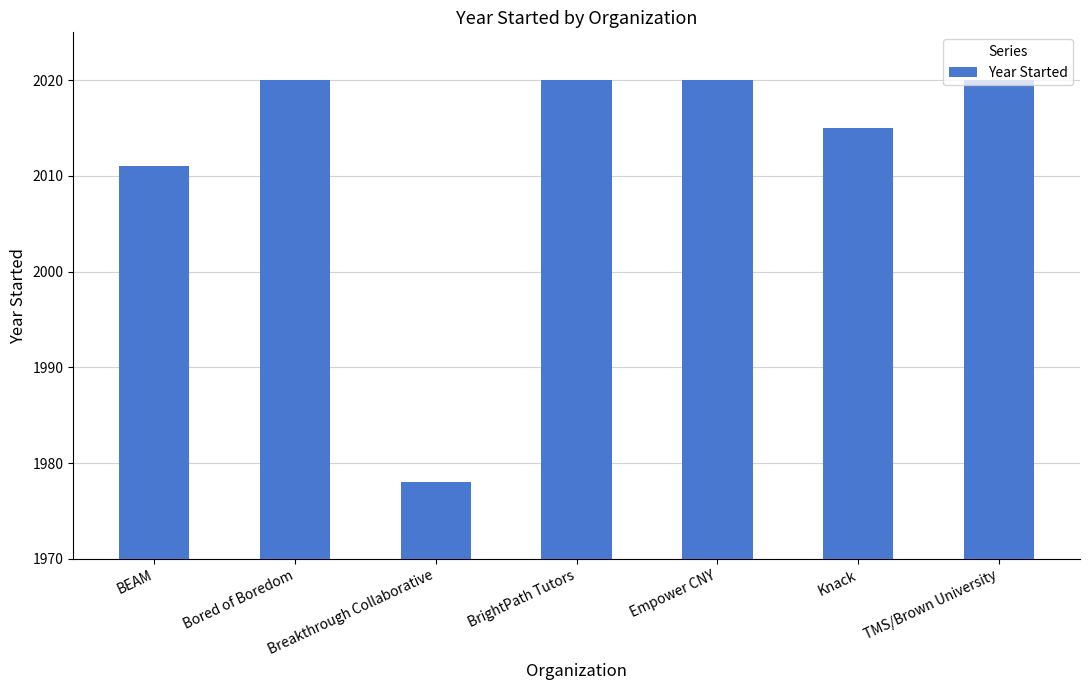

The chart shows a value of 2020 at TMS/Brown University. True or false?

True